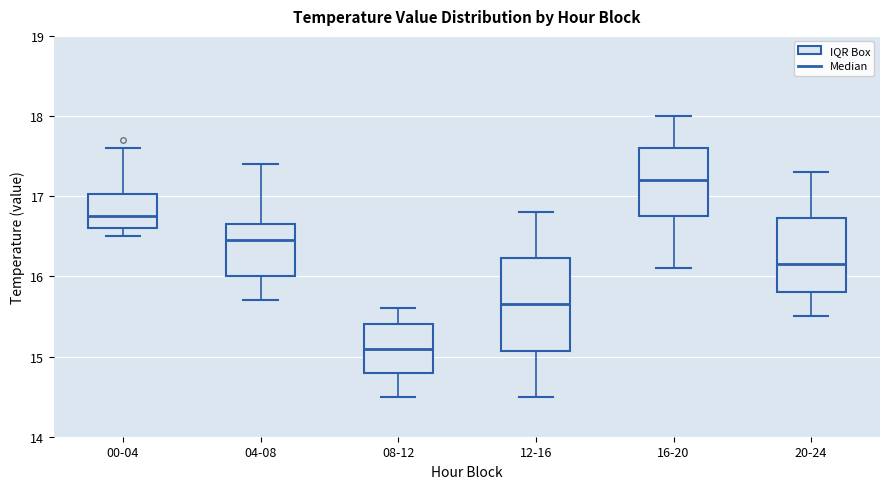

Where is the upper edge of the box for 20-24 on the y-axis? The values are not printed on the chart, so give them approximately, as read against the axis.

16.7